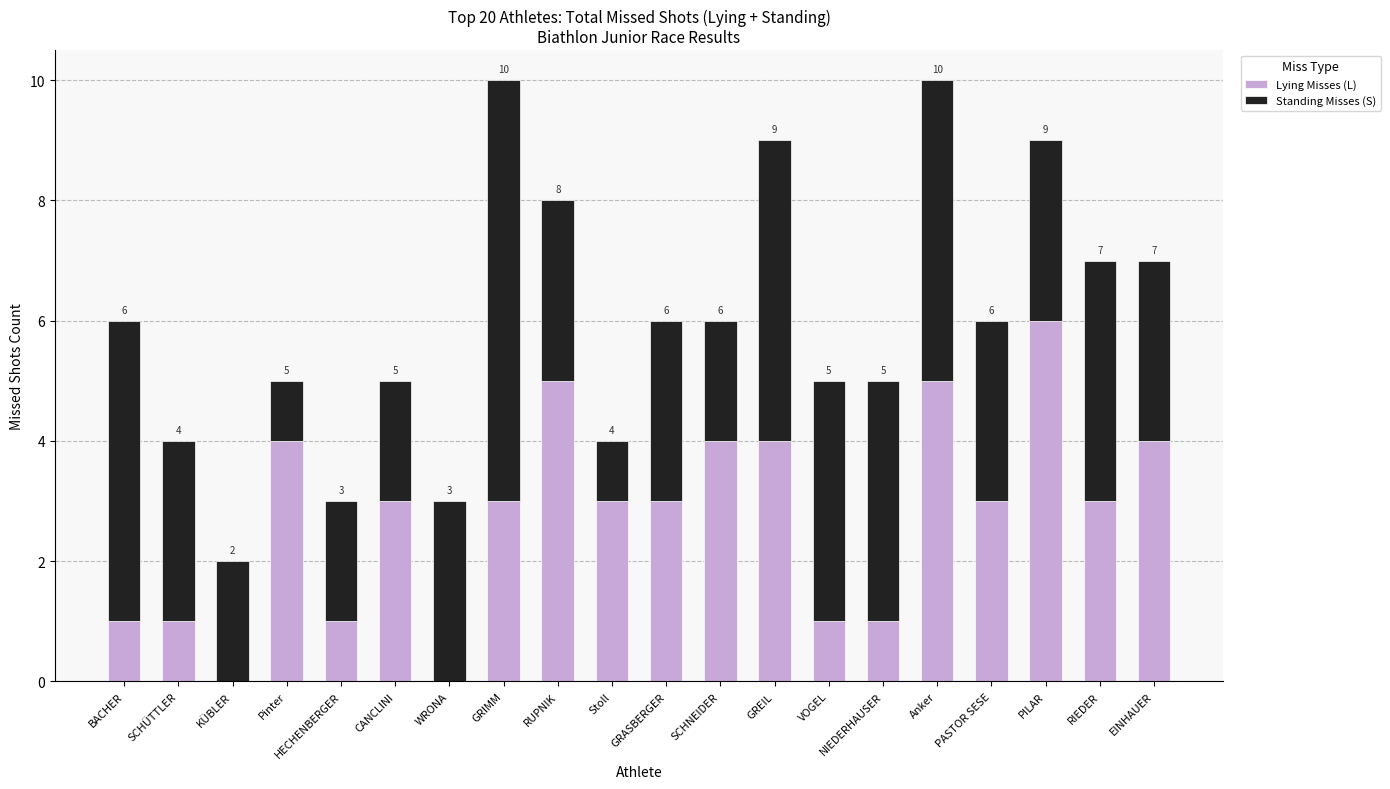

Are the bars grouped side by side (vs. stacked)?

No